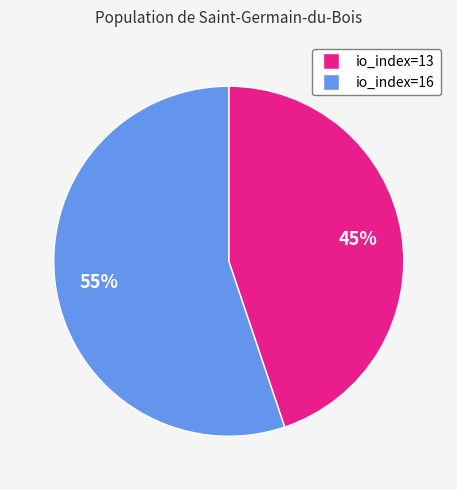

What percentage is the io_index=13 slice, to the nearest percent?

45%